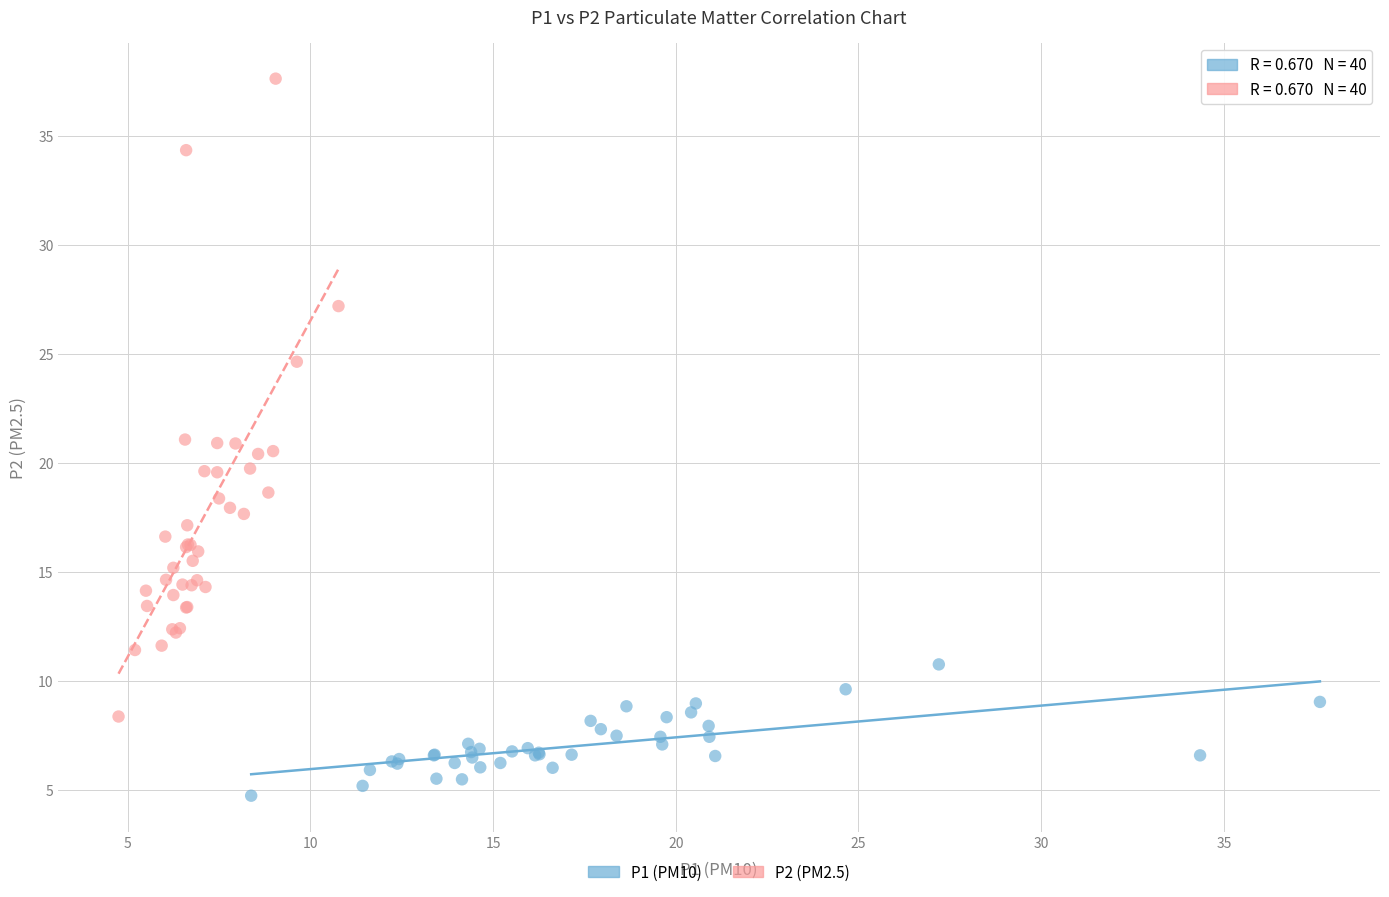

Which series reaches the minimum Y coordinate?

P1 (PM10)